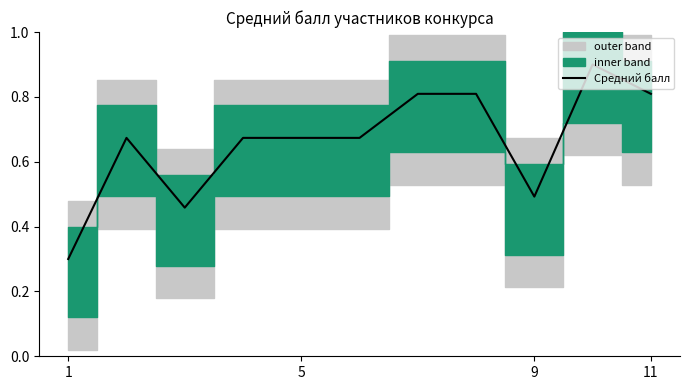

How many lines are shown in the chart?

1